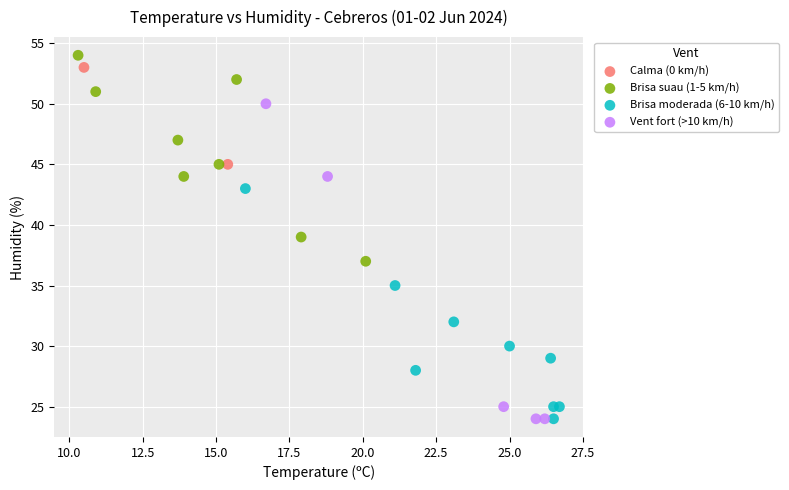

What are all the series names shown in the legend?

Calma (0 km/h), Brisa suau (1-5 km/h), Brisa moderada (6-10 km/h), Vent fort (>10 km/h)